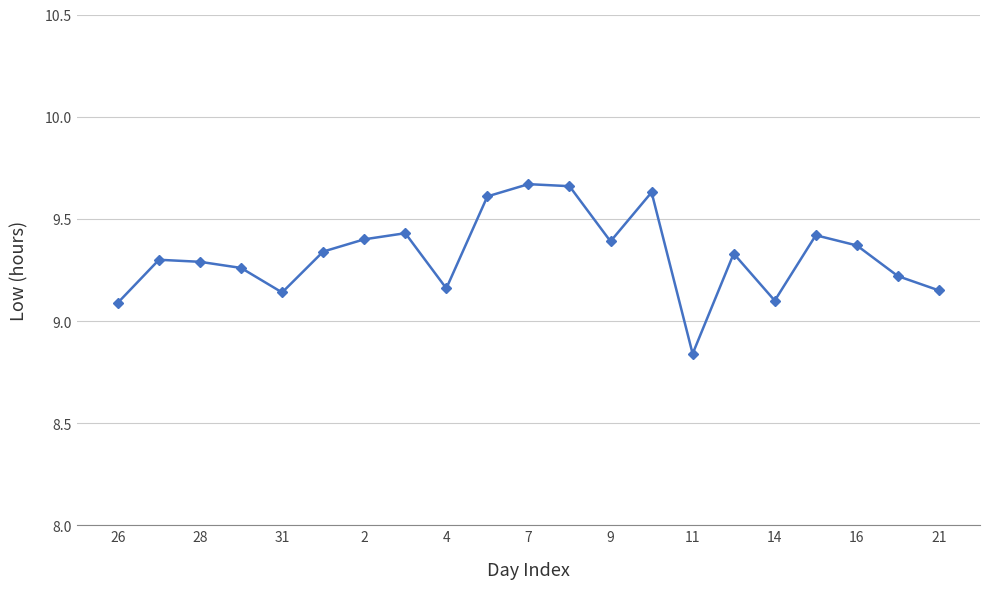

How many values are between 9 and 10?

20